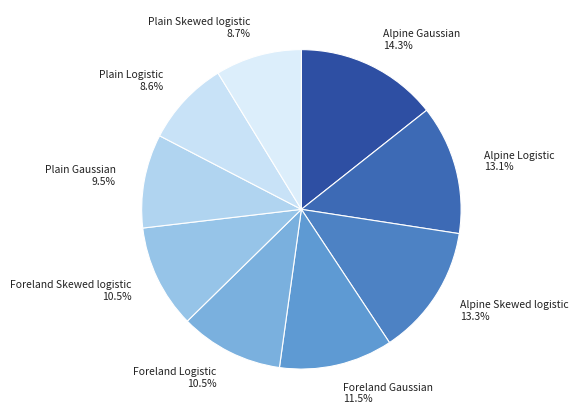

To the nearest percent, what percentage of the pie is Plain Logistic?

9%